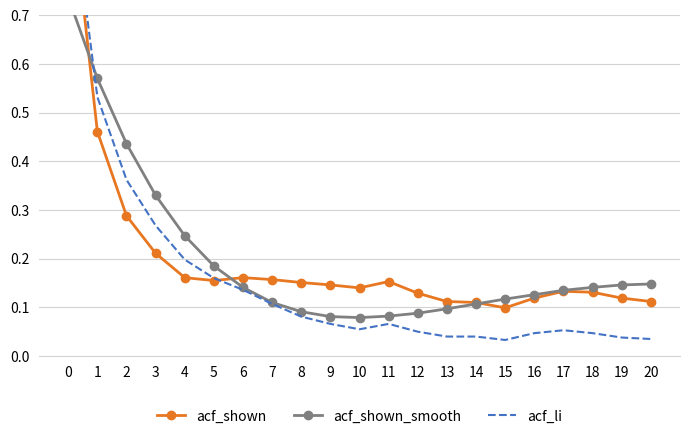

Reading left to right, transcribe all the data shown in this chart.

acf_shown: 0=1.0	1=0.5	2=0.3	3=0.2	4=0.2	5=0.2	6=0.2	7=0.2	8=0.2	9=0.1	10=0.1	11=0.2	12=0.1	13=0.1	14=0.1	15=0.1	16=0.1	17=0.1	18=0.1	19=0.1	20=0.1
acf_shown_smooth: 0=0.7	1=0.6	2=0.4	3=0.3	4=0.2	5=0.2	6=0.1	7=0.1	8=0.1	9=0.1	10=0.1	11=0.1	12=0.1	13=0.1	14=0.1	15=0.1	16=0.1	17=0.1	18=0.1	19=0.1	20=0.1
acf_li: 0=1.0	1=0.5	2=0.4	3=0.3	4=0.2	5=0.2	6=0.1	7=0.1	8=0.1	9=0.1	10=0.1	11=0.1	12=0.1	13=0.0	14=0.0	15=0.0	16=0.0	17=0.1	18=0.0	19=0.0	20=0.0